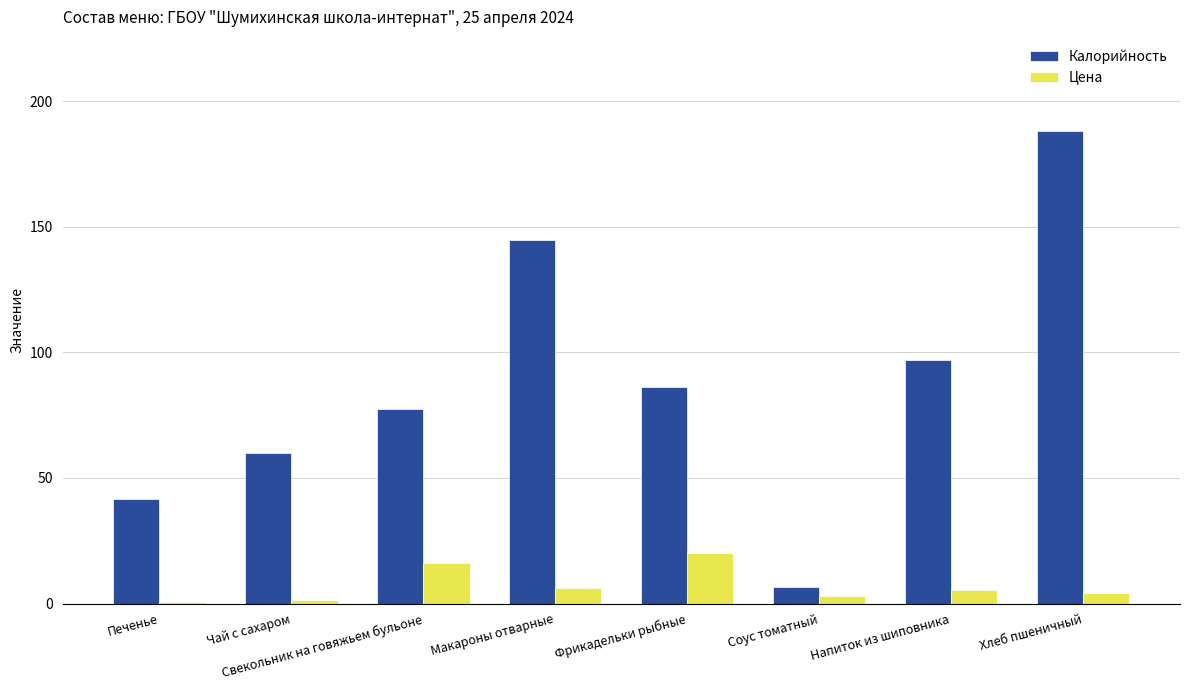

Count the number of categories in the chart.

8